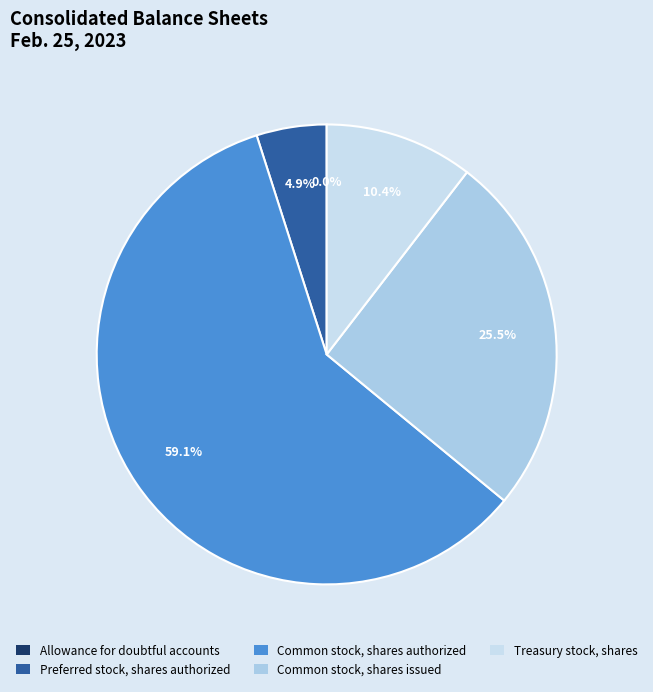

What portion of the pie excludes Common stock, shares authorized?

40.9%